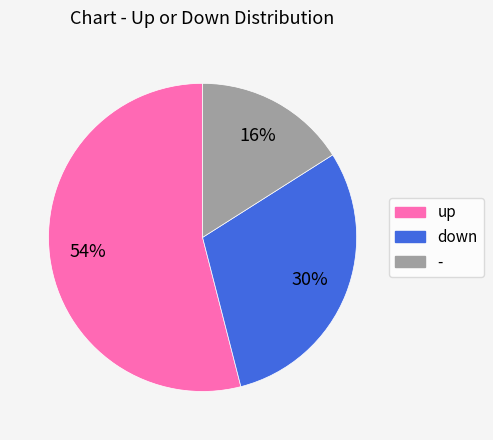

Which has a higher value, up or -?

up